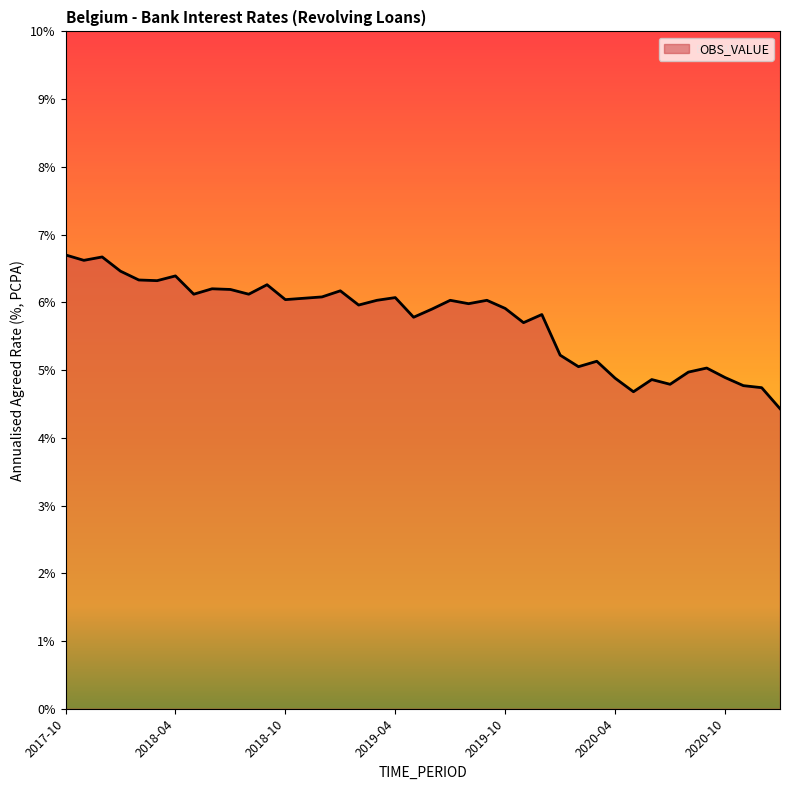

What is the maximum value shown in the chart?

6.7